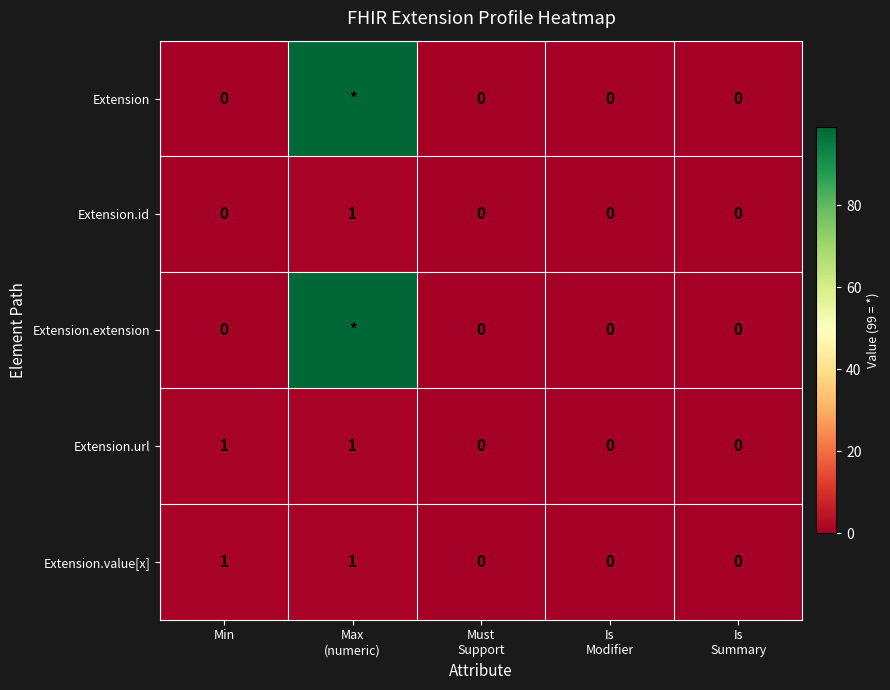

Which has a higher value, Must
Support or Is
Summary?

Must
Support